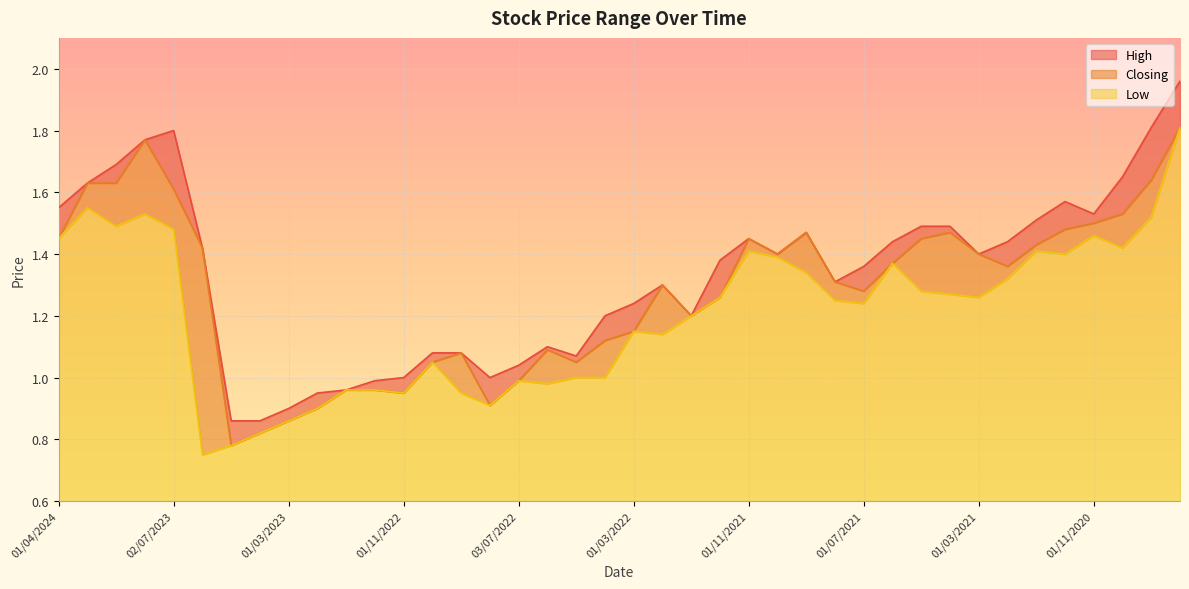

At 01/08/2021, list the series in order from largest to smallest.

High, Closing, Low